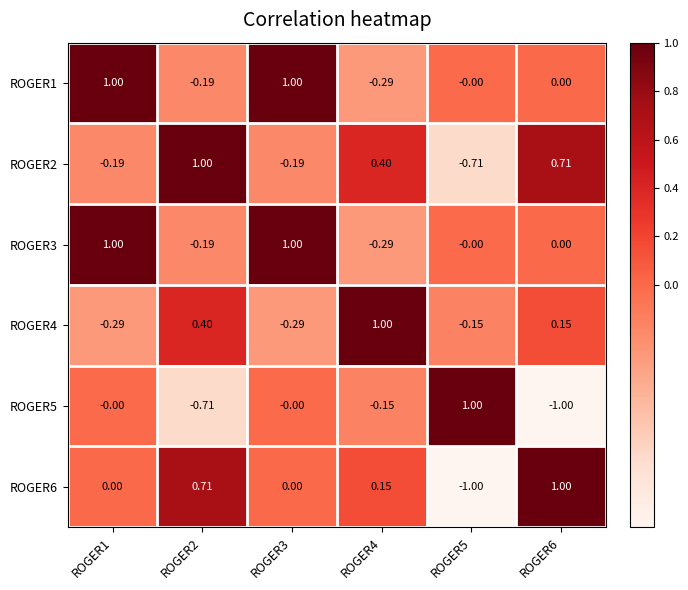

Is the value of ROGER6 at ROGER2 greater than the value of ROGER2 at ROGER3?

Yes